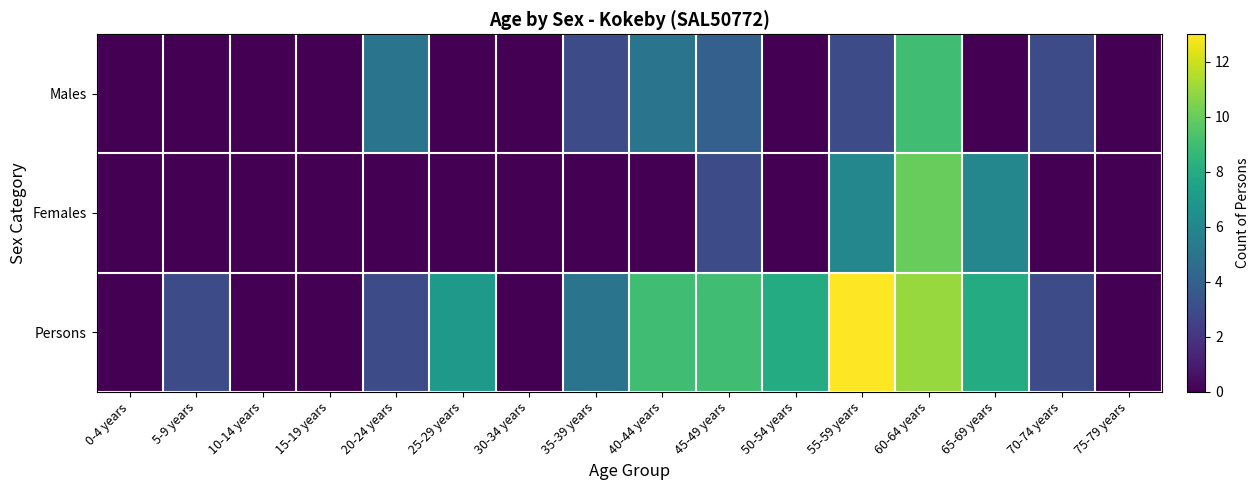

How many data points does each series have?

16